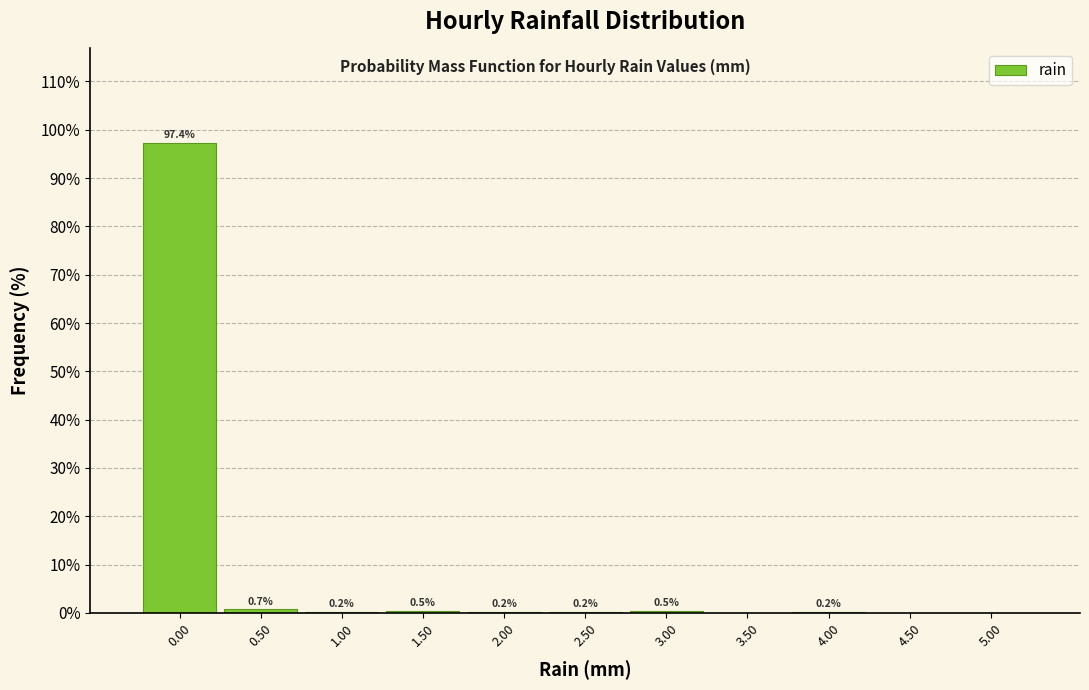

Over which range of the x-axis is the bar tallest?

-0.25 to 0.25